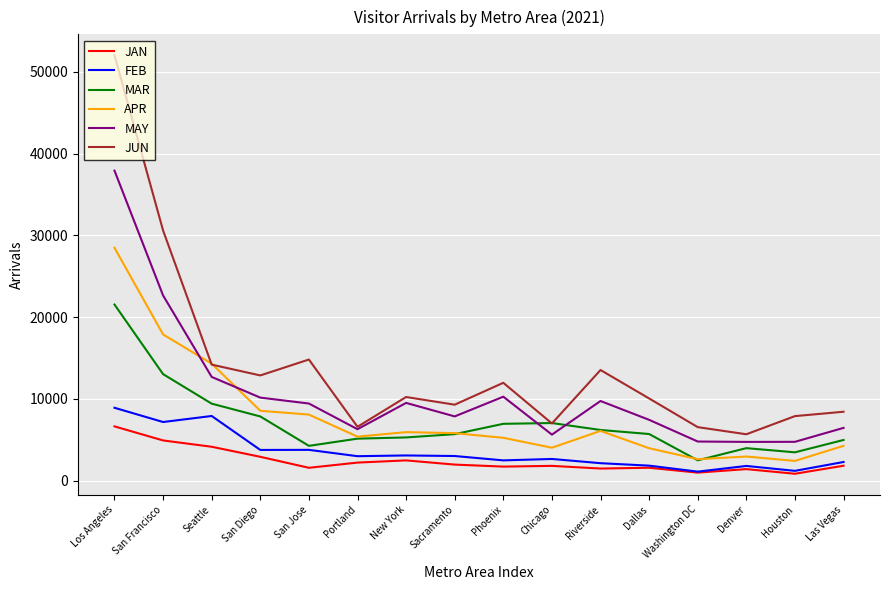

True or false: MAR has a value of 10661.3 at Chicago.

False